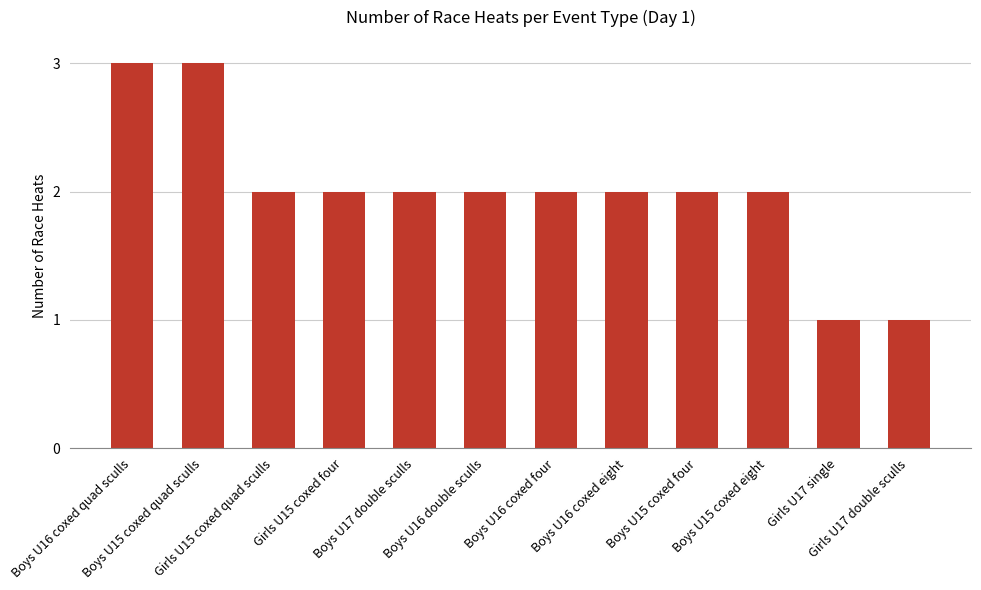

What is the approximate value at Boys U15 coxed quad sculls?

3